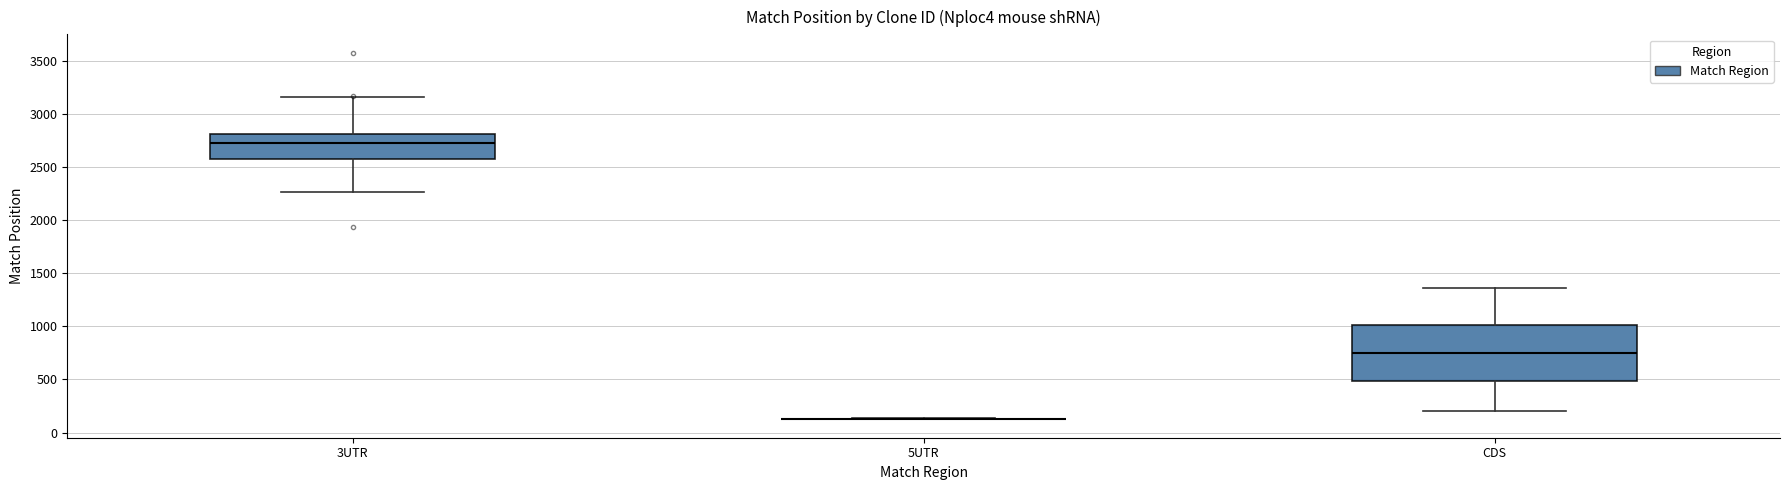

Reading left to right, read every box against the y-axis: the position of its median line, the range the box covers, and the ends of its whiskers. The values are not printed on the chart, so give them approximately, as read against the axis.

3UTR: median 2750, box 2600 to 2800, whiskers 2250 to 3150
5UTR: box collapsed to a line at 150, whiskers 100 to 150
CDS: median 750, box 500 to 1000, whiskers 200 to 1350